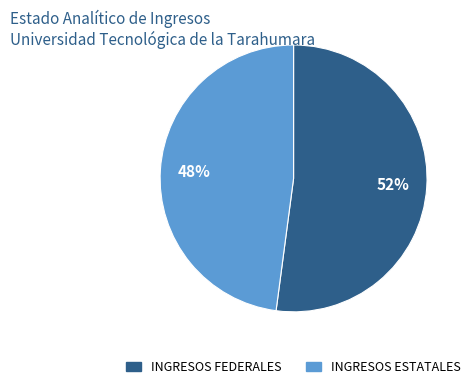

Is the sum of INGRESOS FEDERALES and INGRESOS ESTATALES greater than half?

Yes